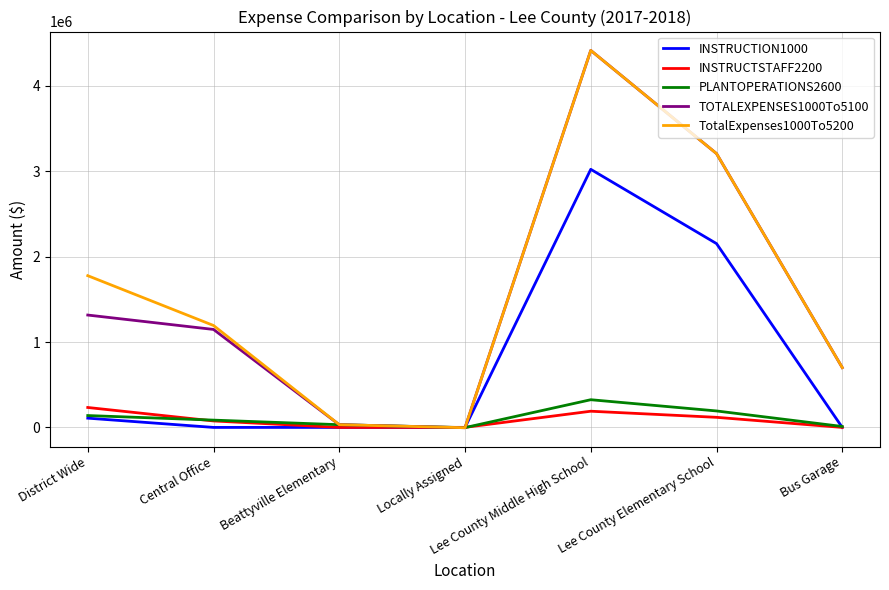

The value of TotalExpenses1000To5200 at Lee County Middle High School is 4416285.3. True or false?

True